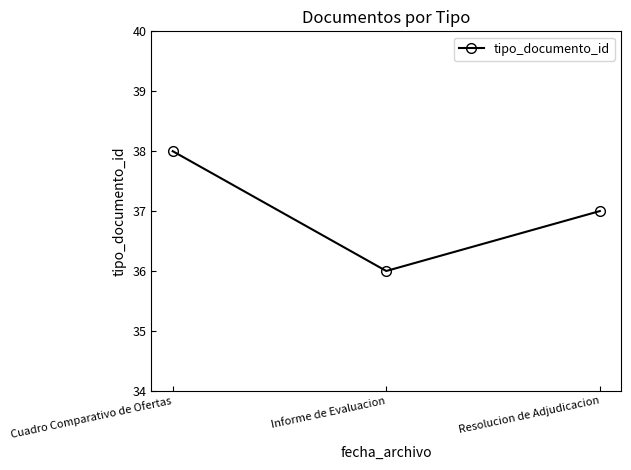

List the labels in order of value, largest first.

Cuadro Comparativo de Ofertas, Resolucion de Adjudicacion, Informe de Evaluacion